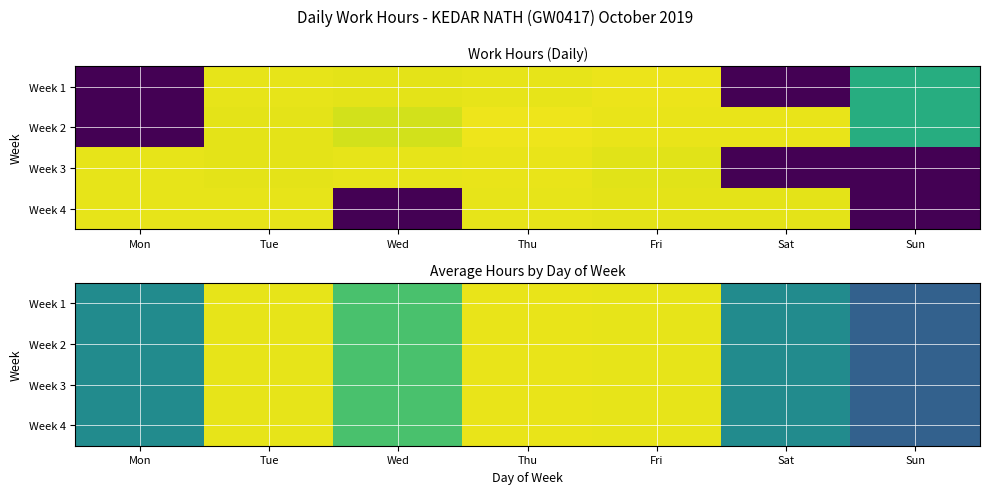

Rank the series by their maximum value, from lowest to highest.

Week 1, Week 2, Week 3, Week 4